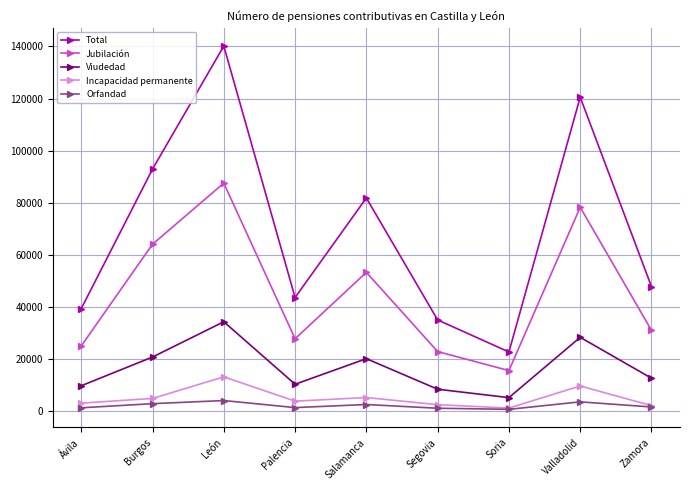

What is the difference between the second highest and second lowest values in the Jubilación series?

55405